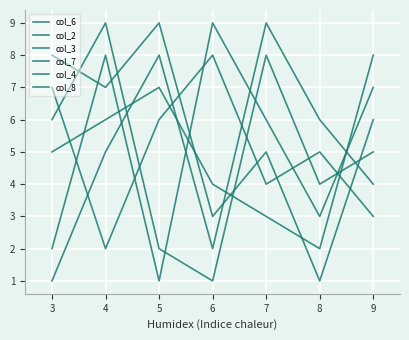

Does the chart display data point markers on the line(s)?

No